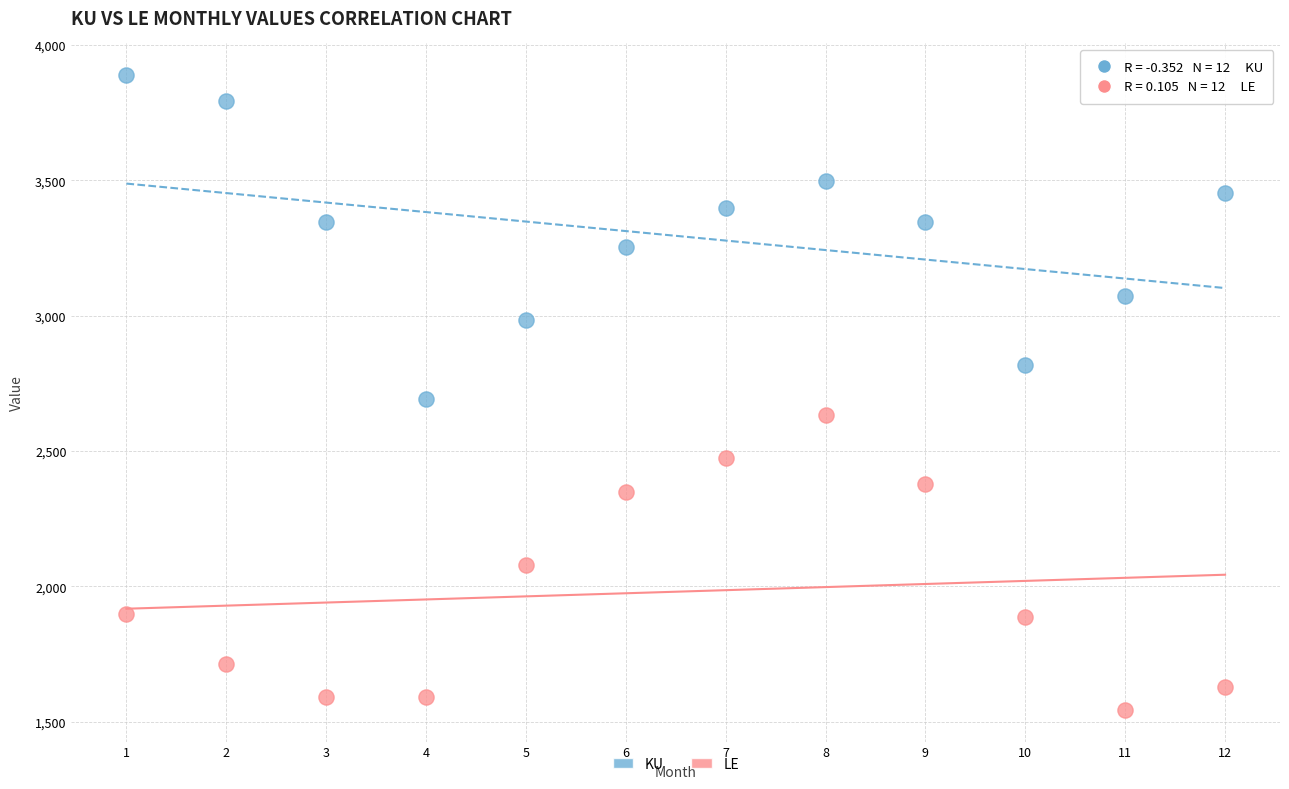

Which series reaches the minimum Y coordinate?

LE